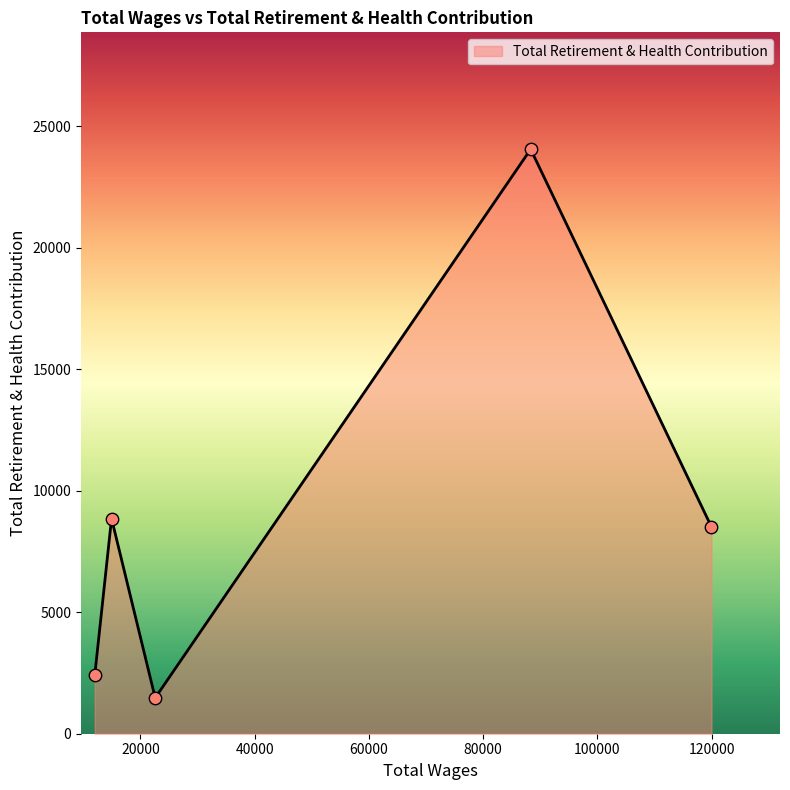

What is the sum of all values?

45277